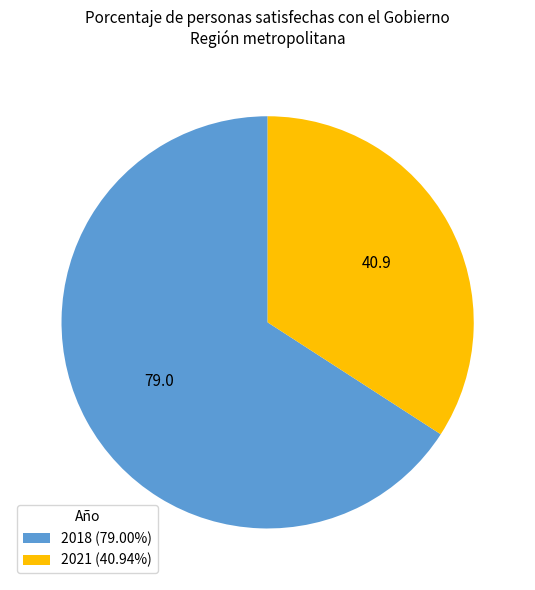

Rank the categories by value from highest to lowest.

2018, 2021